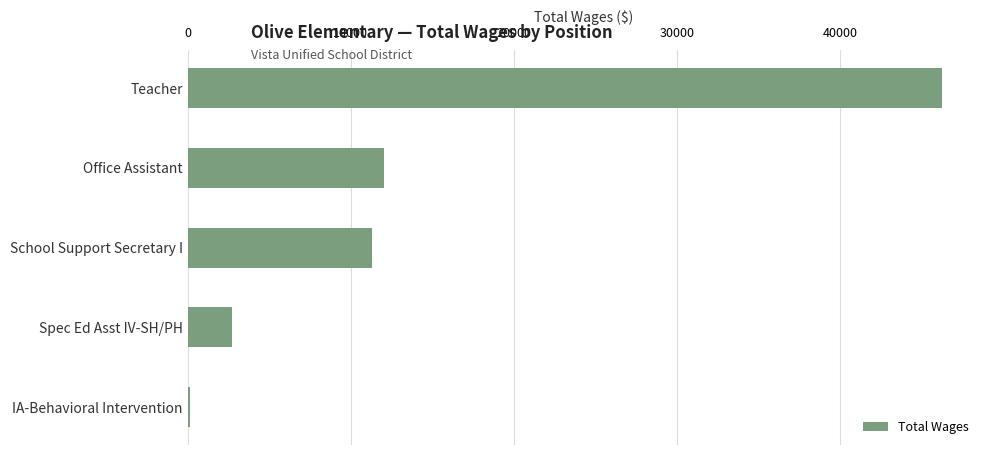

Reading top to bottom, what are all the values shown in this chart?

46278	12038	11297	2697	150